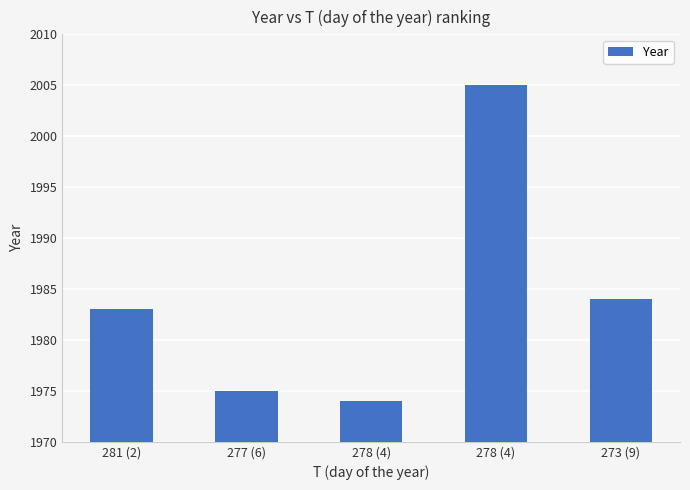

The chart shows a value of 1974 at 278 (4). True or false?

True